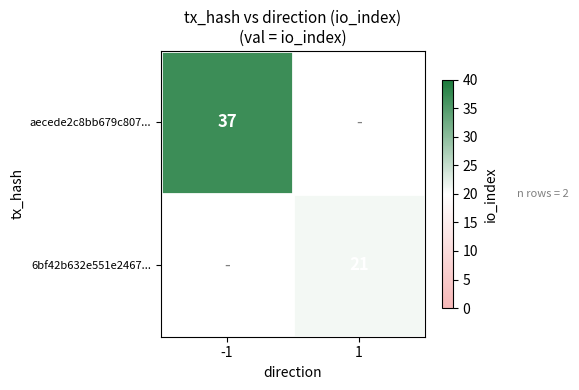

The 6bf42b632e551e2467... series shows 21 at 1. True or false?

True